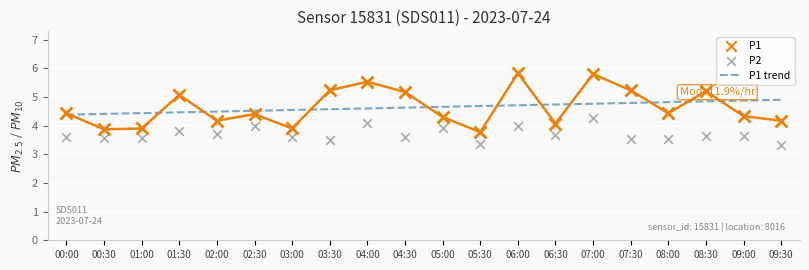

Which series reaches the minimum Y coordinate?

P2